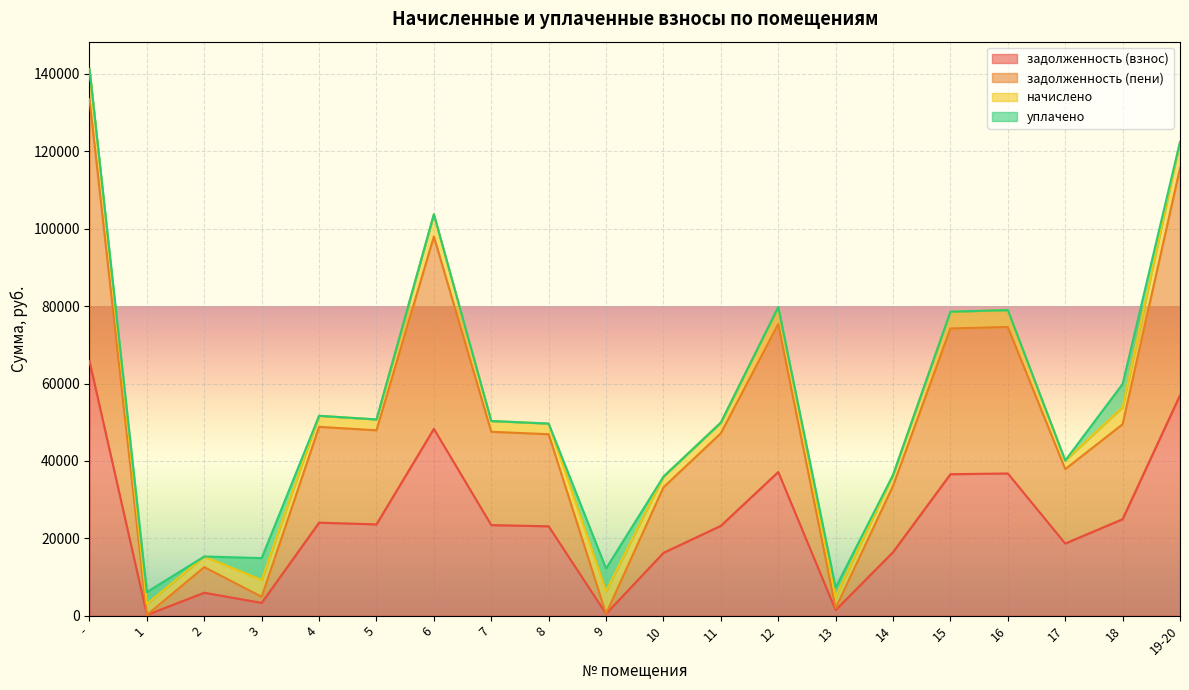

True or false: задолженность (взнос) and задолженность (пени) cross at least once.

False